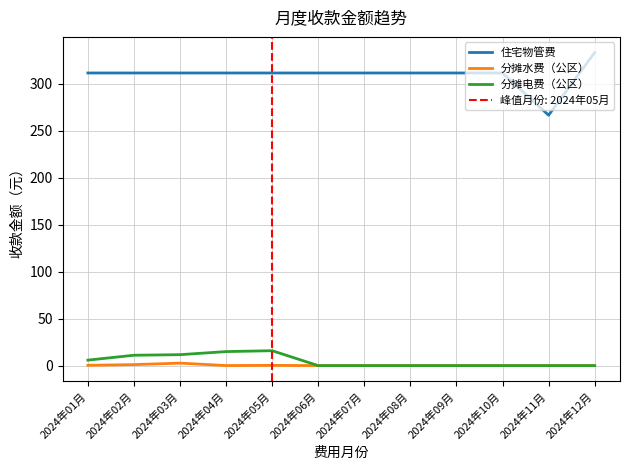

At which category does the chart reach its minimum across all series?

2024年06月